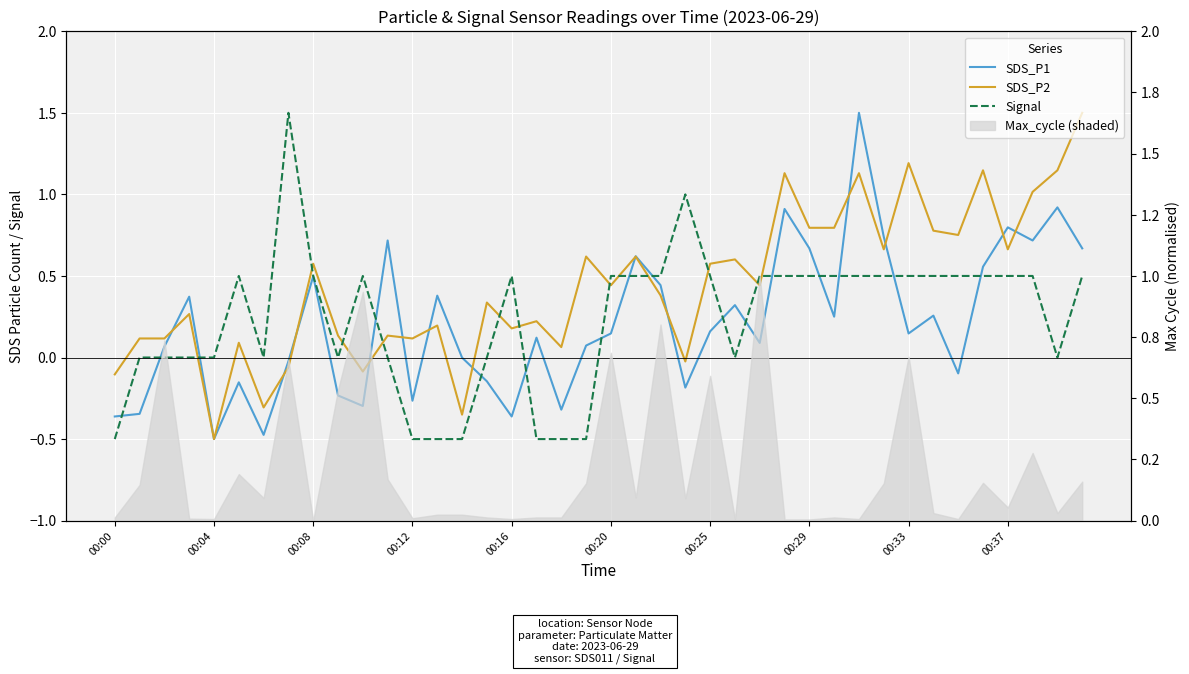

Read the SDS_P1 value at 00:00.

-0.4